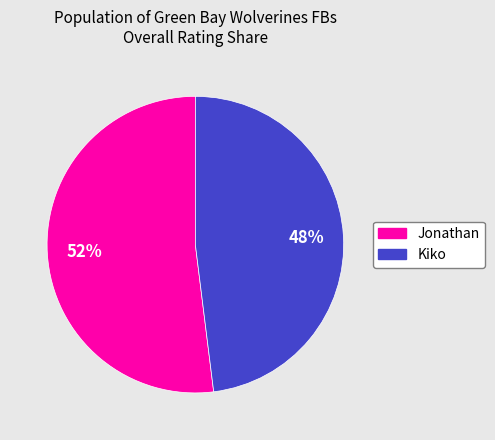

Rank the categories by value from lowest to highest.

Kiko, Jonathan